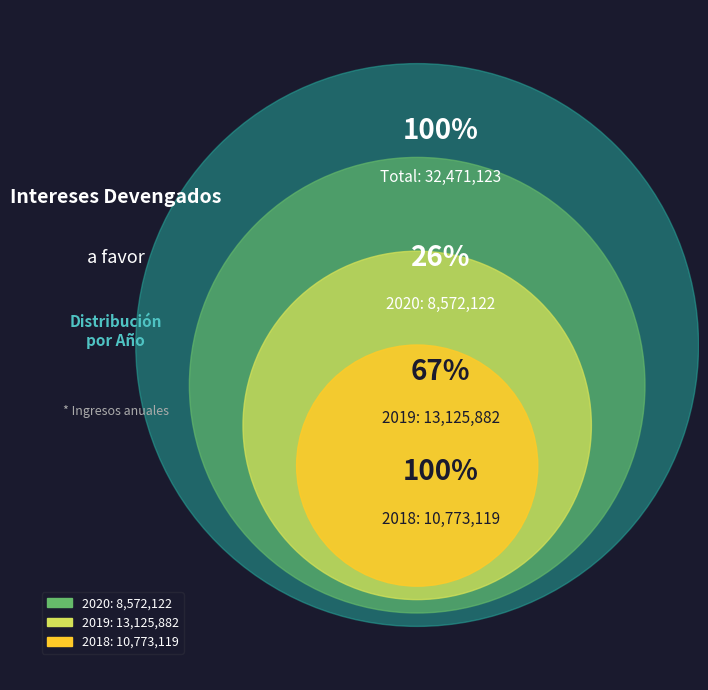

Which category has the biggest portion of the pie?

2019